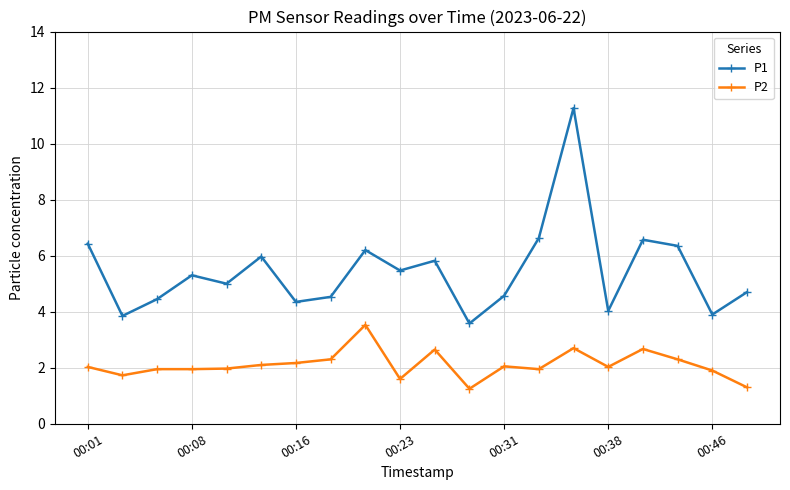

What is the difference between the second highest and second lowest values in the P2 series?

1.4